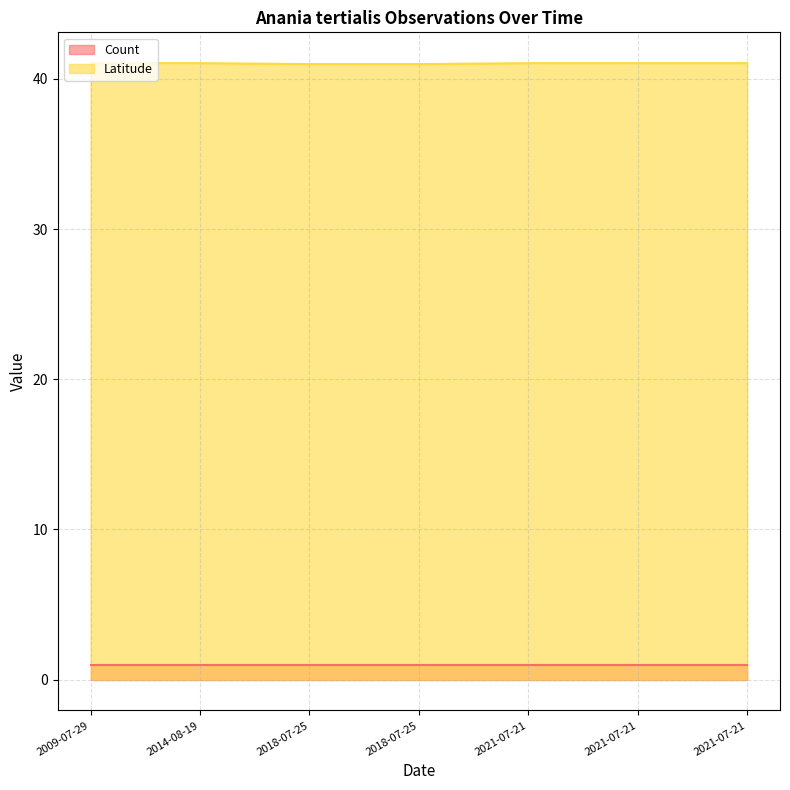

Count the values in the range 40 to 41.

2